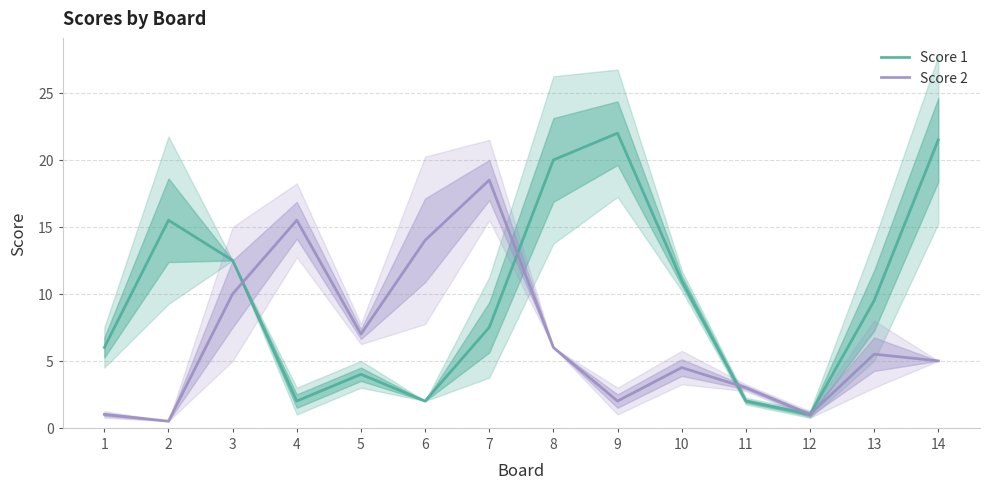

Read the Score 1 value at 11.

2.0